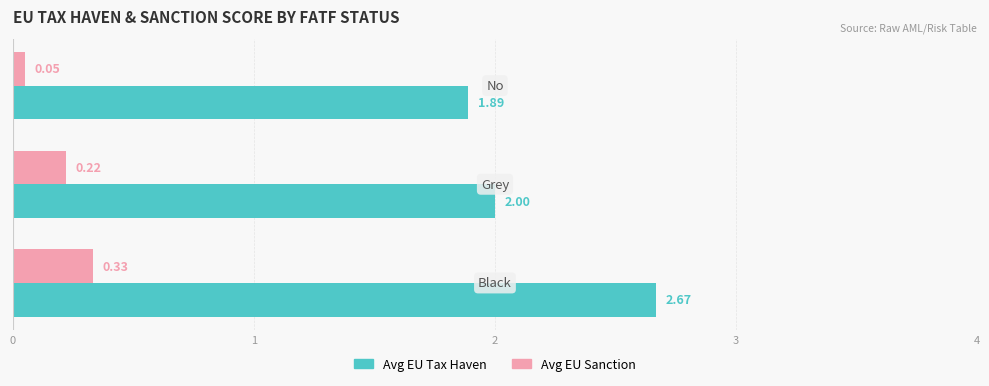

What are all the series names shown in the legend?

Avg EU Tax Haven, Avg EU Sanction